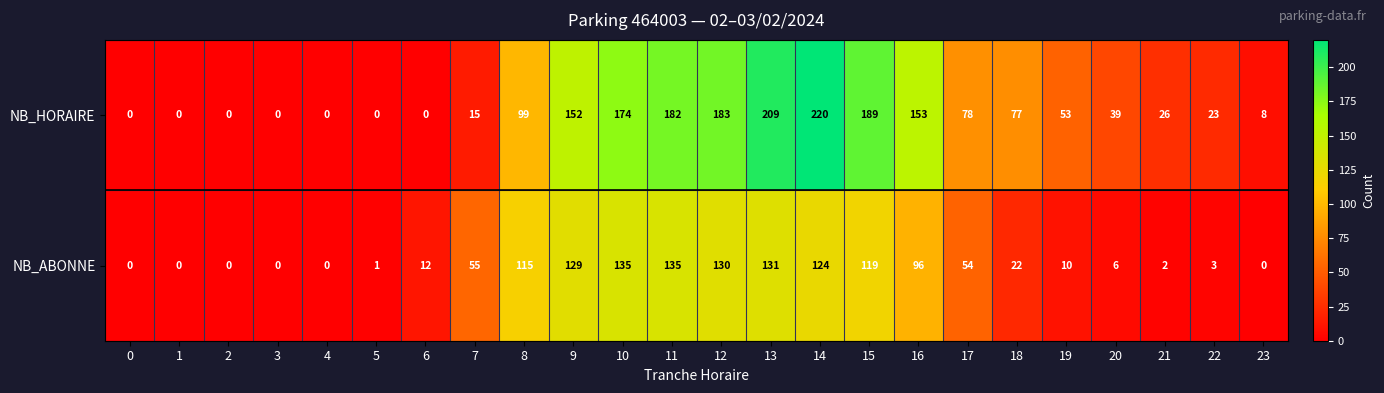

What is the total value across all series at 23?

8